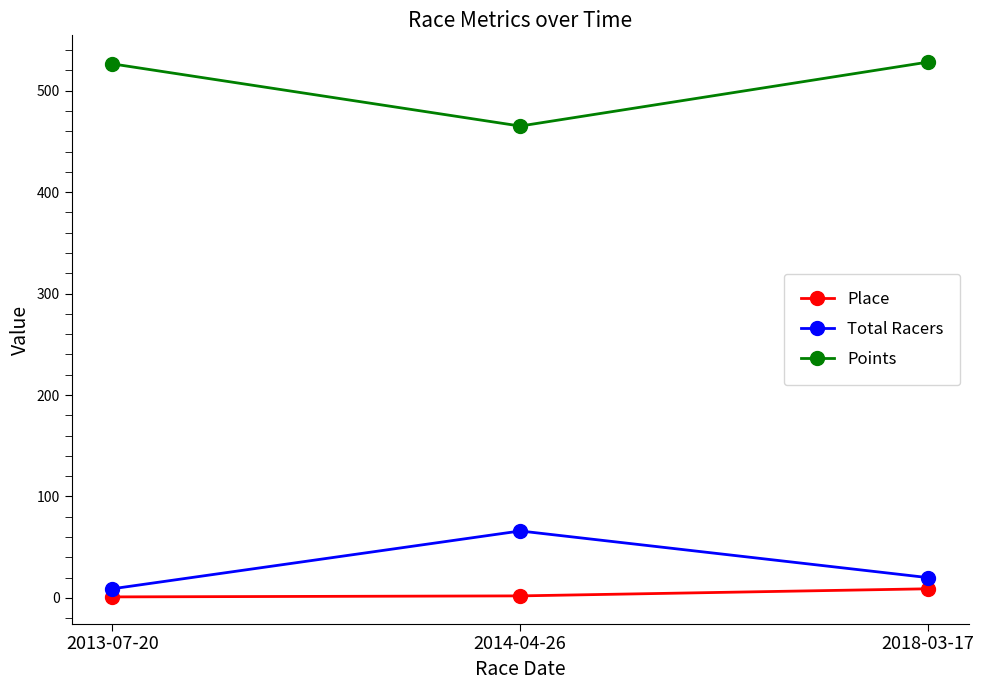

Does the chart have visible grid lines?

No